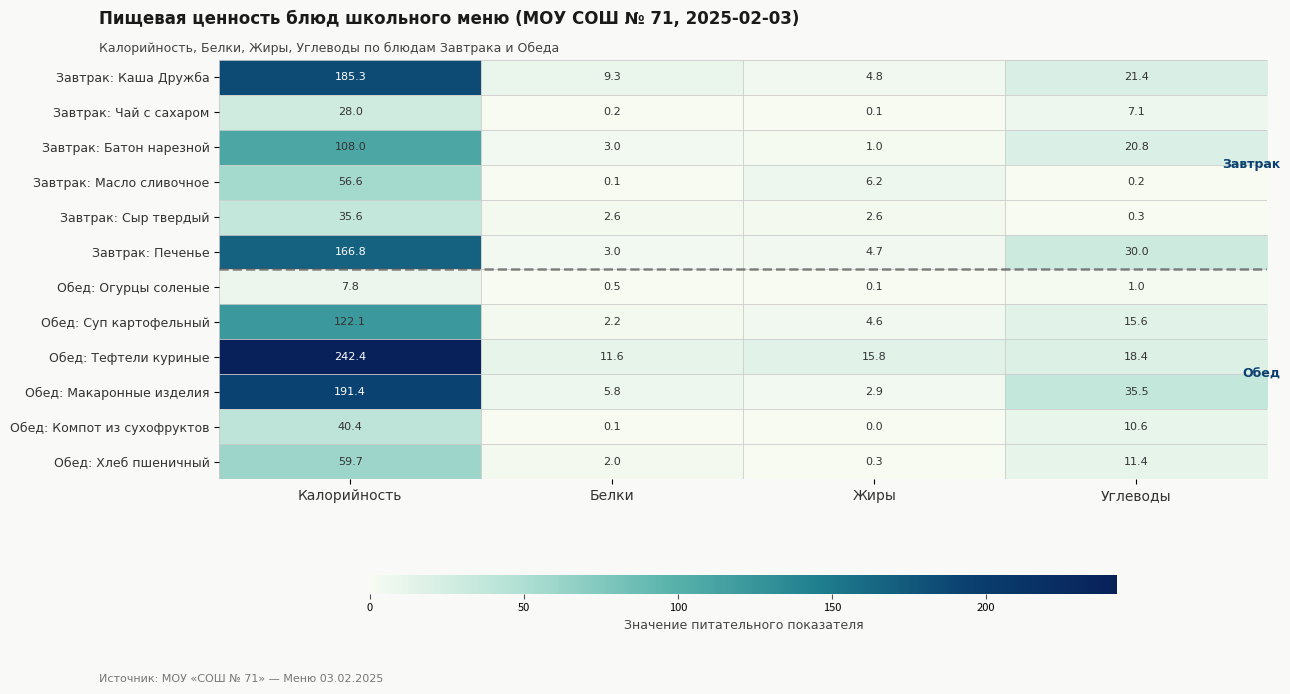

Between Белки and Углеводы, which series saw the biggest shift?

Обед: Макаронные изделия